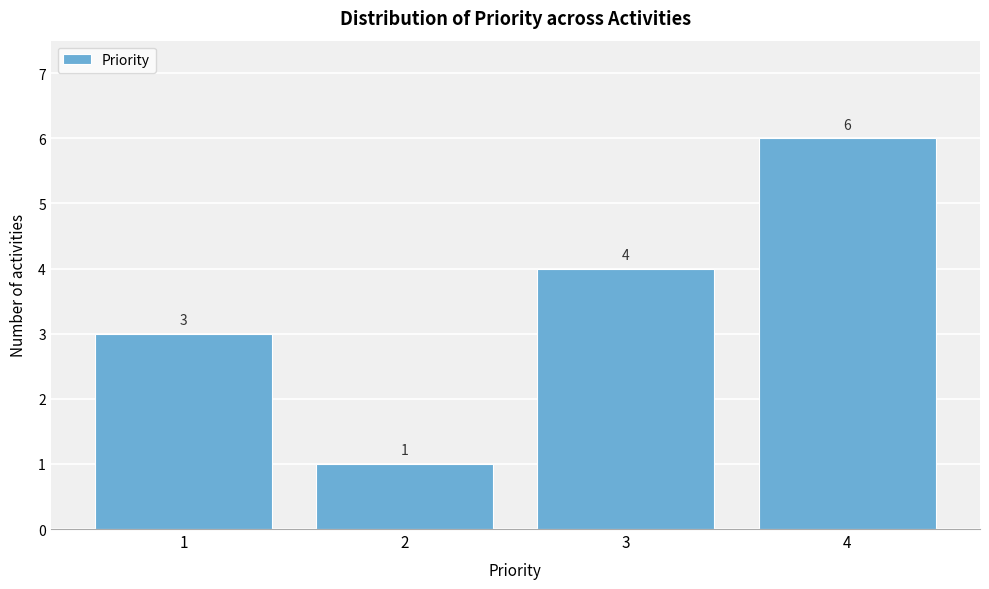

Reading left to right, list all the values displayed in this chart.

1=3	2=1	3=4	4=6